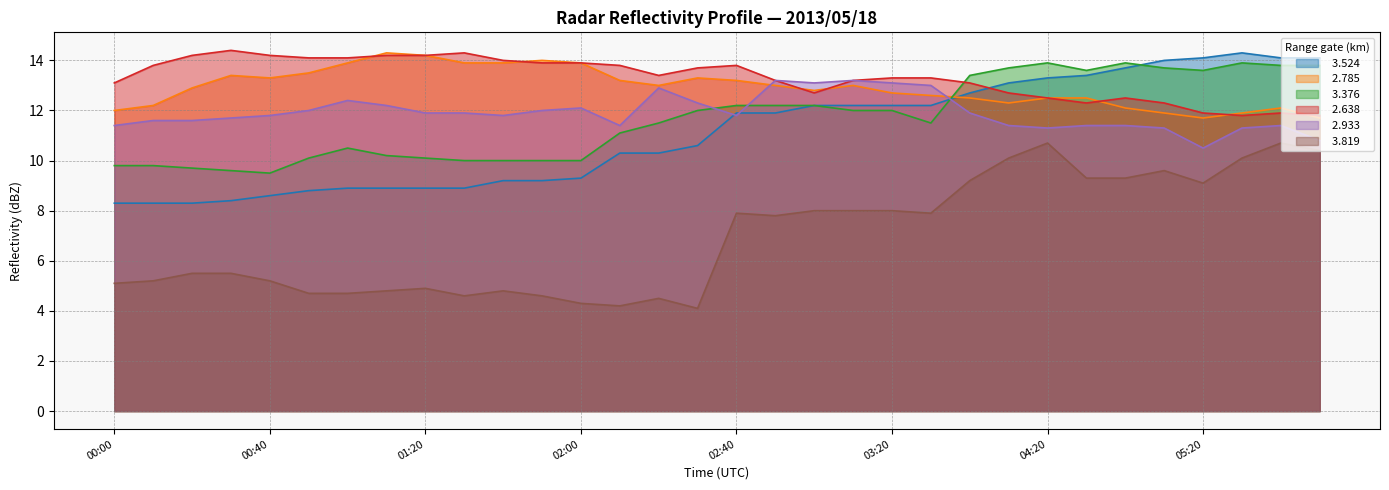

What is the sum of the   3.819 values at 00:30 and 05:40?

16.2